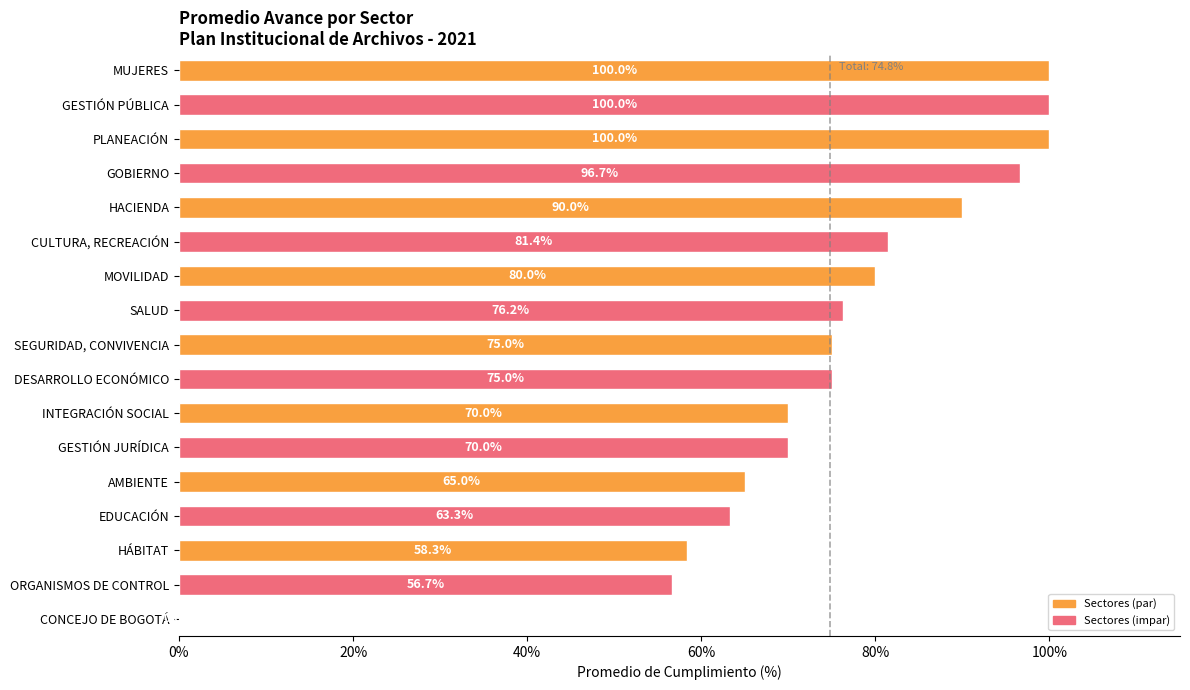

At which label is the value closest to 50?

ORGANISMOS DE CONTROL